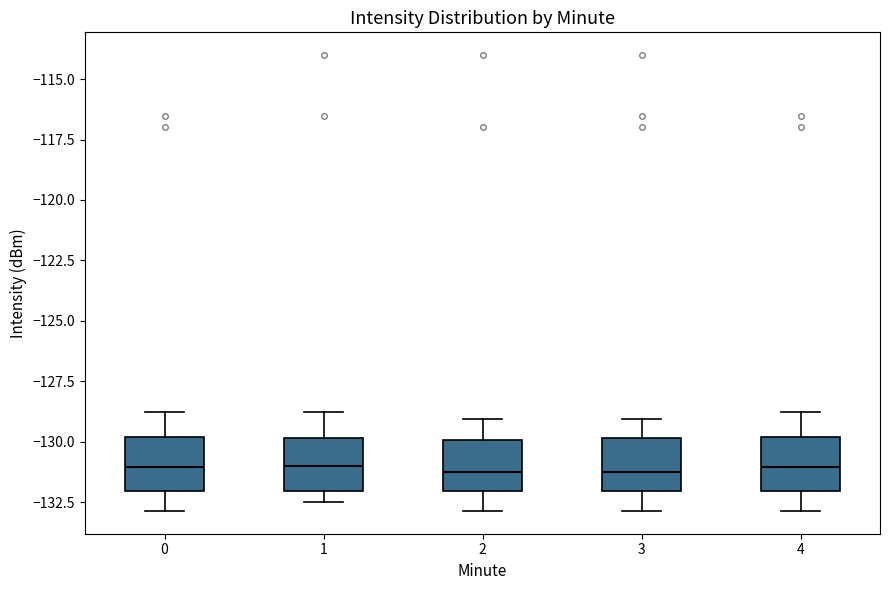

Reading left to right, read every box against the y-axis: the position of its median line, the range the box covers, and the ends of its whiskers. The values are not printed on the chart, so give them approximately, as read against the axis.

0: median -131.0, box -132.0 to -130.0, whiskers -133.0 to -129.0
1: median -131.0, box -132.0 to -130.0, whiskers -132.5 to -129.0
2: median -131.0, box -132.0 to -130.0, whiskers -133.0 to -129.0
3: median -131.0, box -132.0 to -130.0, whiskers -133.0 to -129.0
4: median -131.0, box -132.0 to -130.0, whiskers -133.0 to -129.0